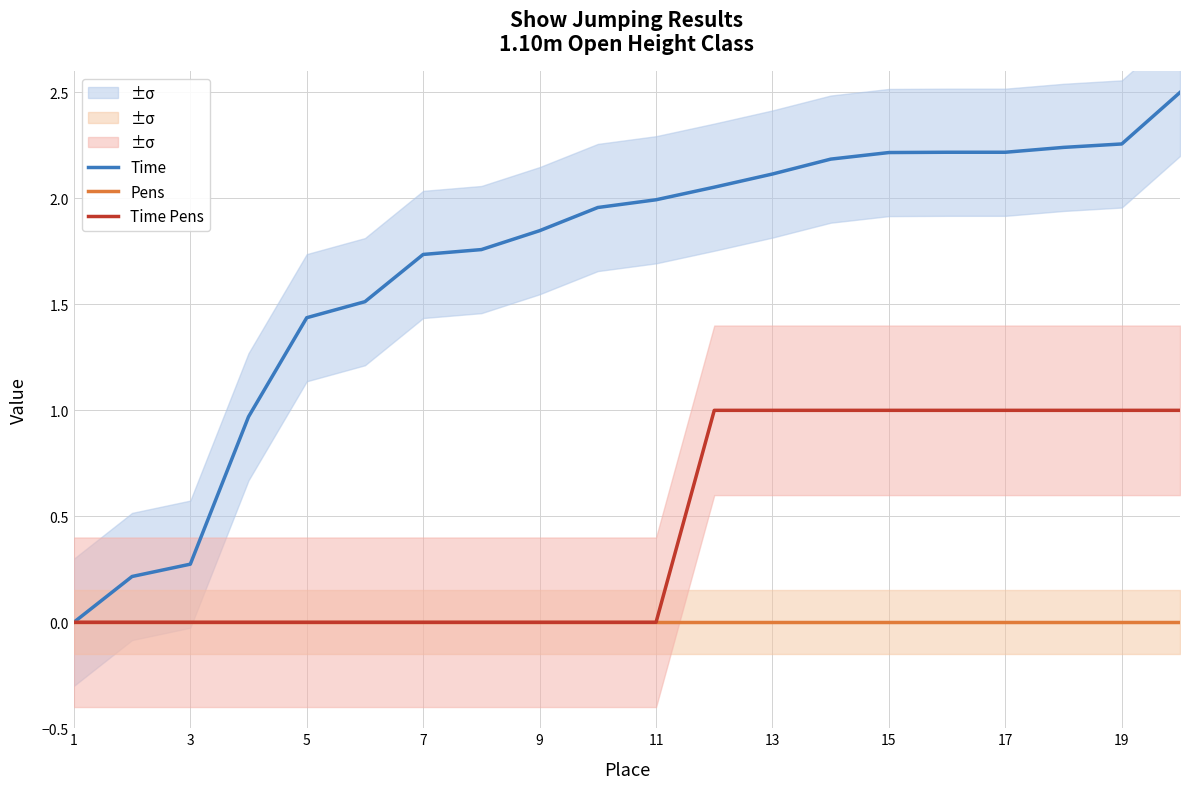

The Time series shows 0.8 at 9. True or false?

False